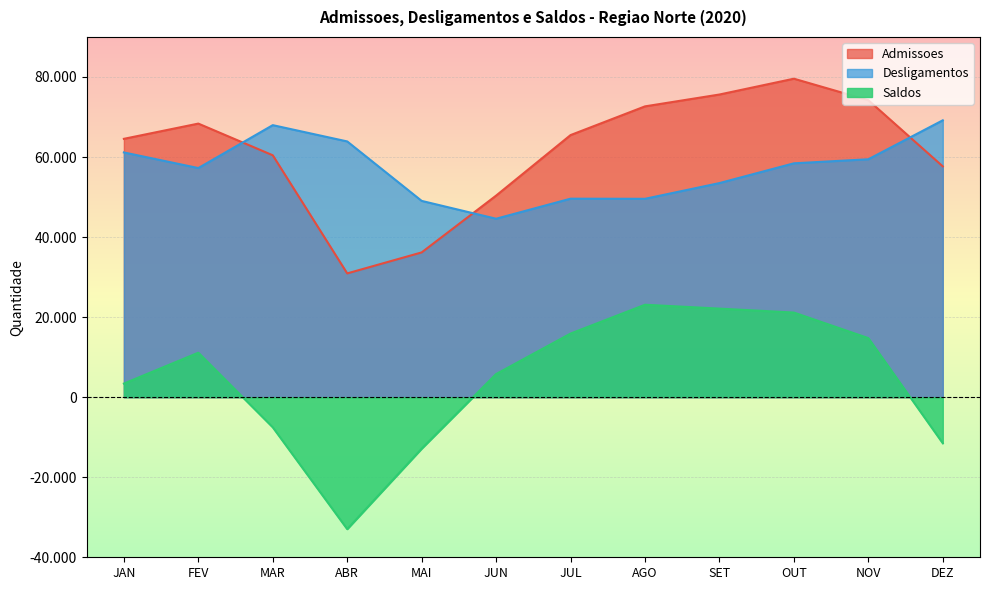

What is the label of the 12th point from the left?

DEZ